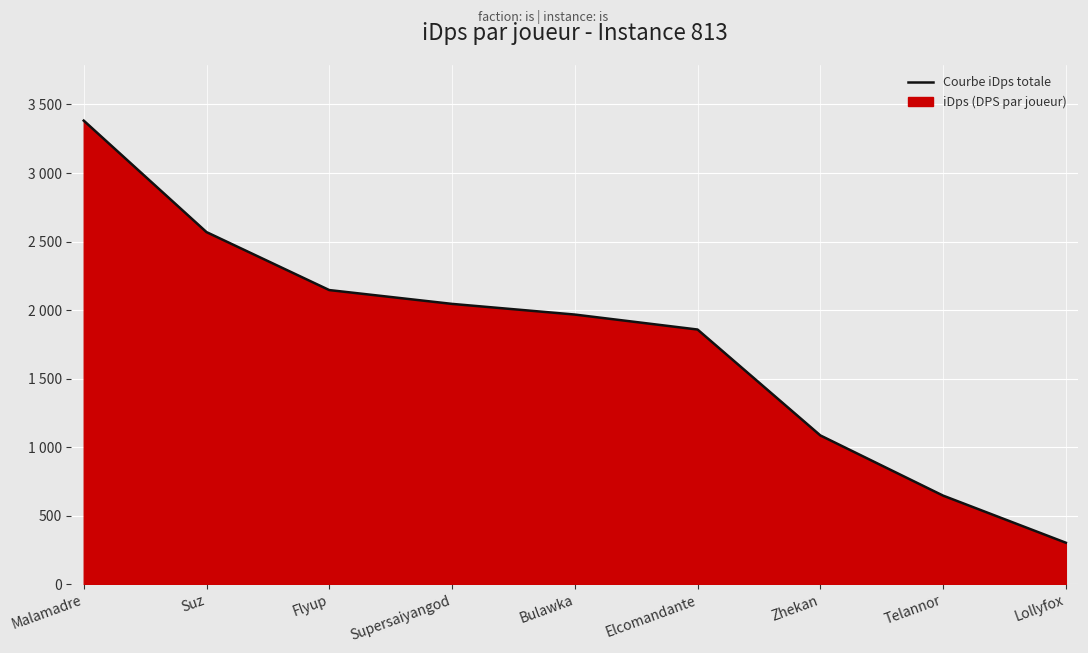

Rank the categories by value from lowest to highest.

Lollyfox, Telannor, Zhekan, Elcomandante, Bulawka, Supersaiyangod, Flyup, Suz, Malamadre